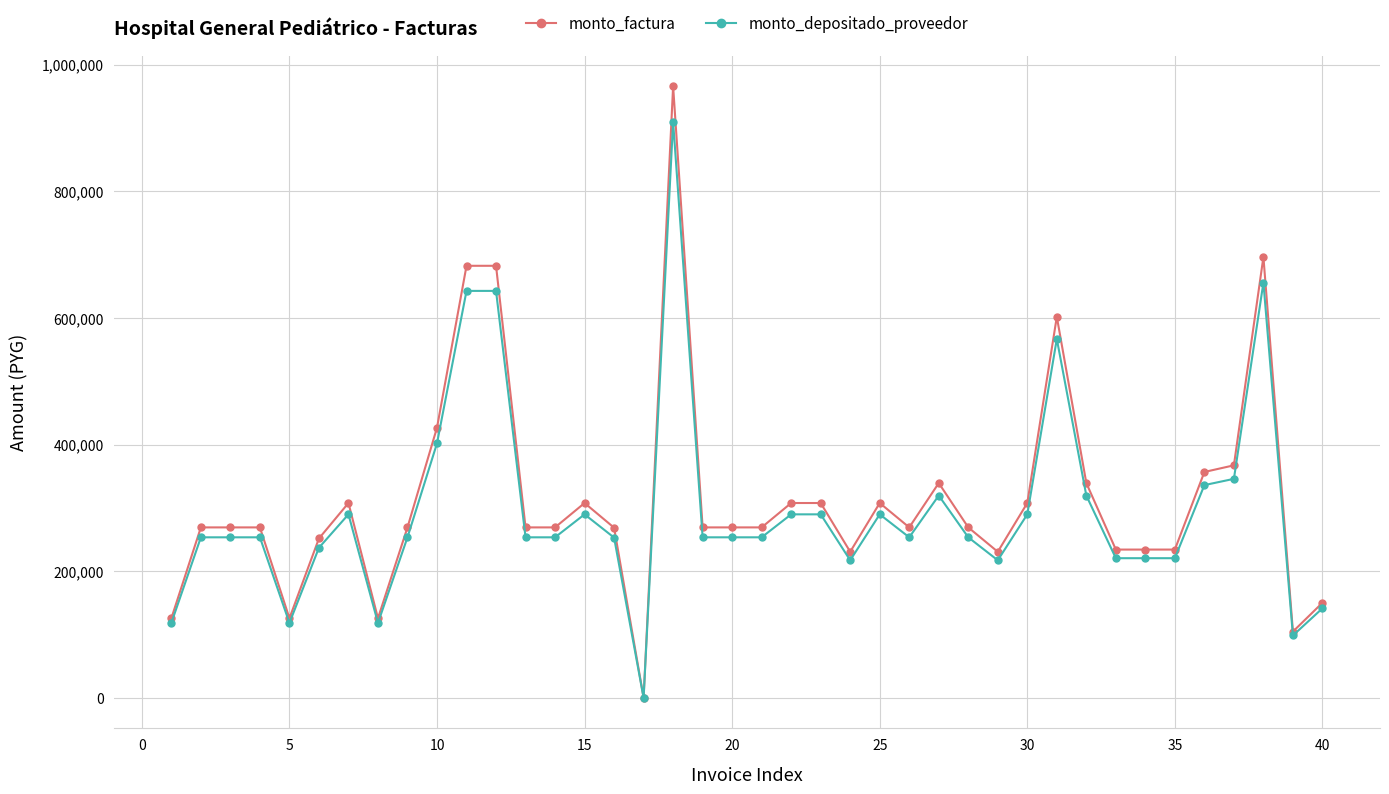

What is the greatest value displayed?

966000